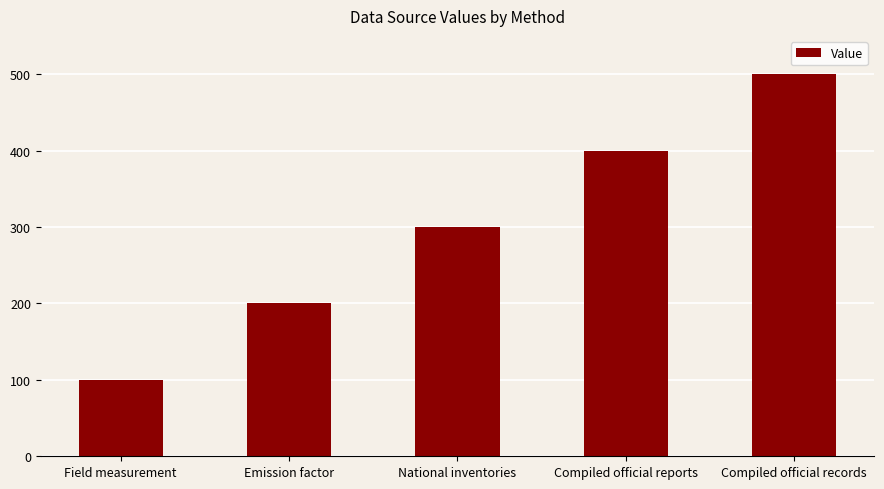

What is the sum of the values at Emission factor and Field measurement?

300